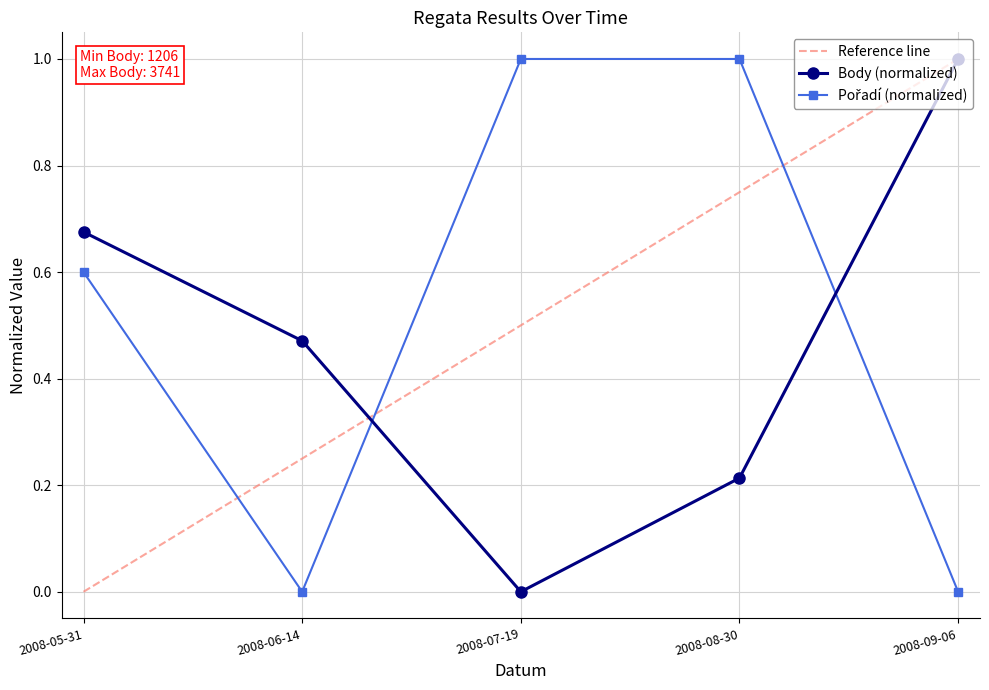

At which category does Poradí reach its first local valley?

2008-06-14